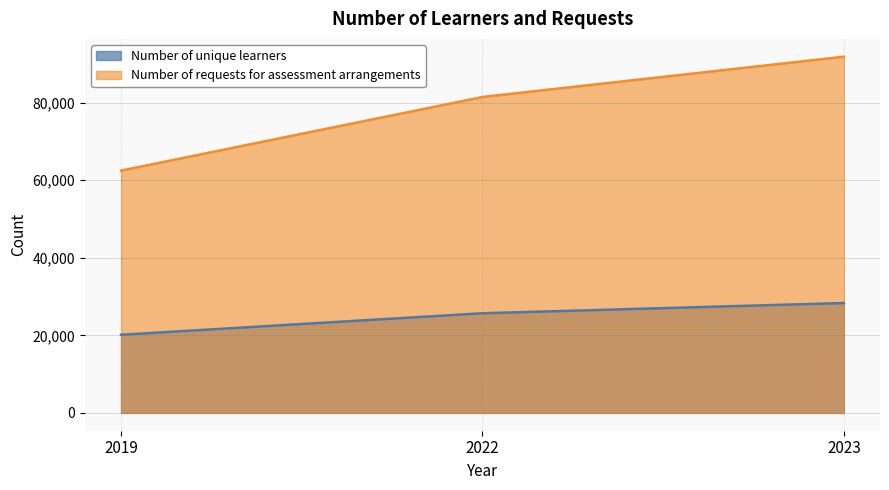

Count the Number of unique learners values in the range 20160 to 28345.

3